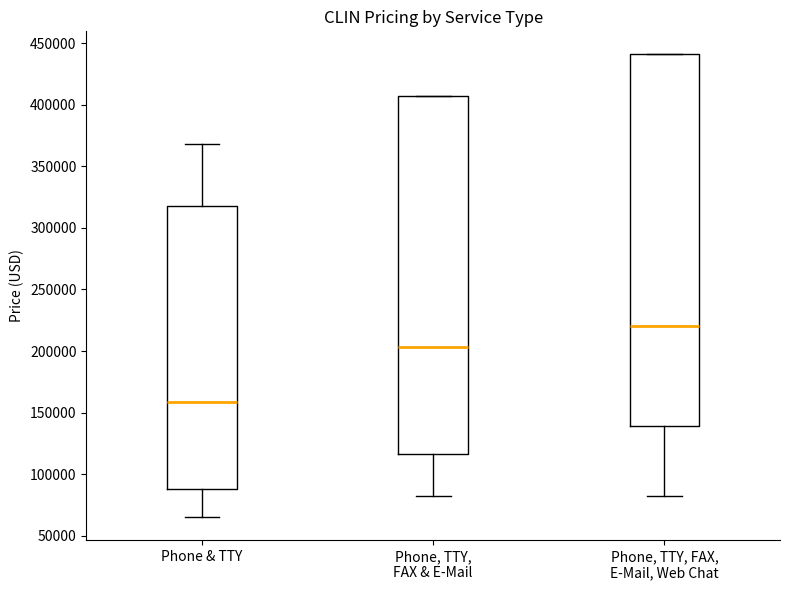

Where is the lower edge of the box for Phone & TTY on the y-axis? The values are not printed on the chart, so give them approximately, as read against the axis.

90000